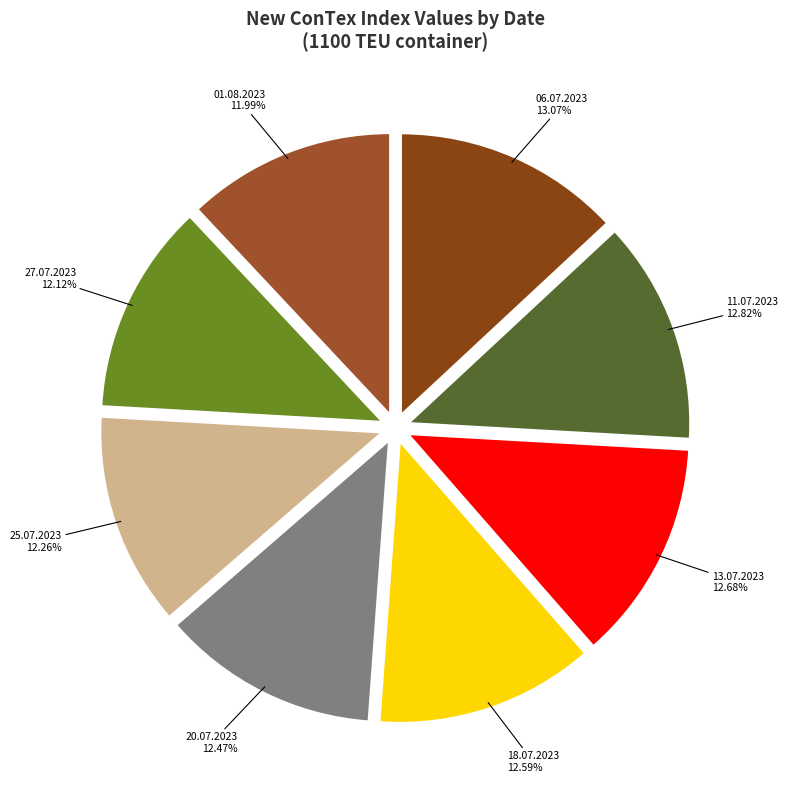

Rank the categories by value from highest to lowest.

06.07.2023, 11.07.2023, 13.07.2023, 18.07.2023, 20.07.2023, 25.07.2023, 27.07.2023, 01.08.2023